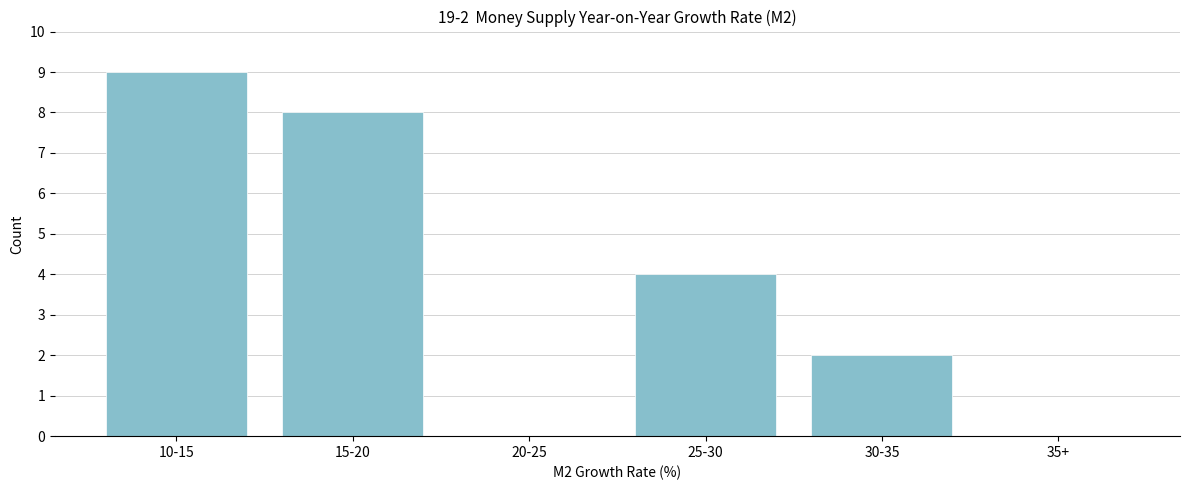

Reading left to right, extract all data points from this chart.

10-15=9	15-20=8	20-25=0	25-30=4	30-35=2	35+=0